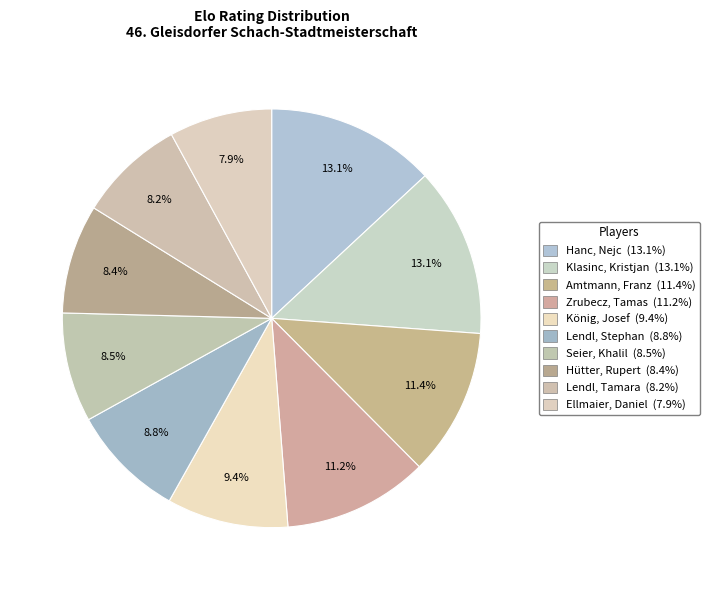

How many slices are in this pie chart?

10